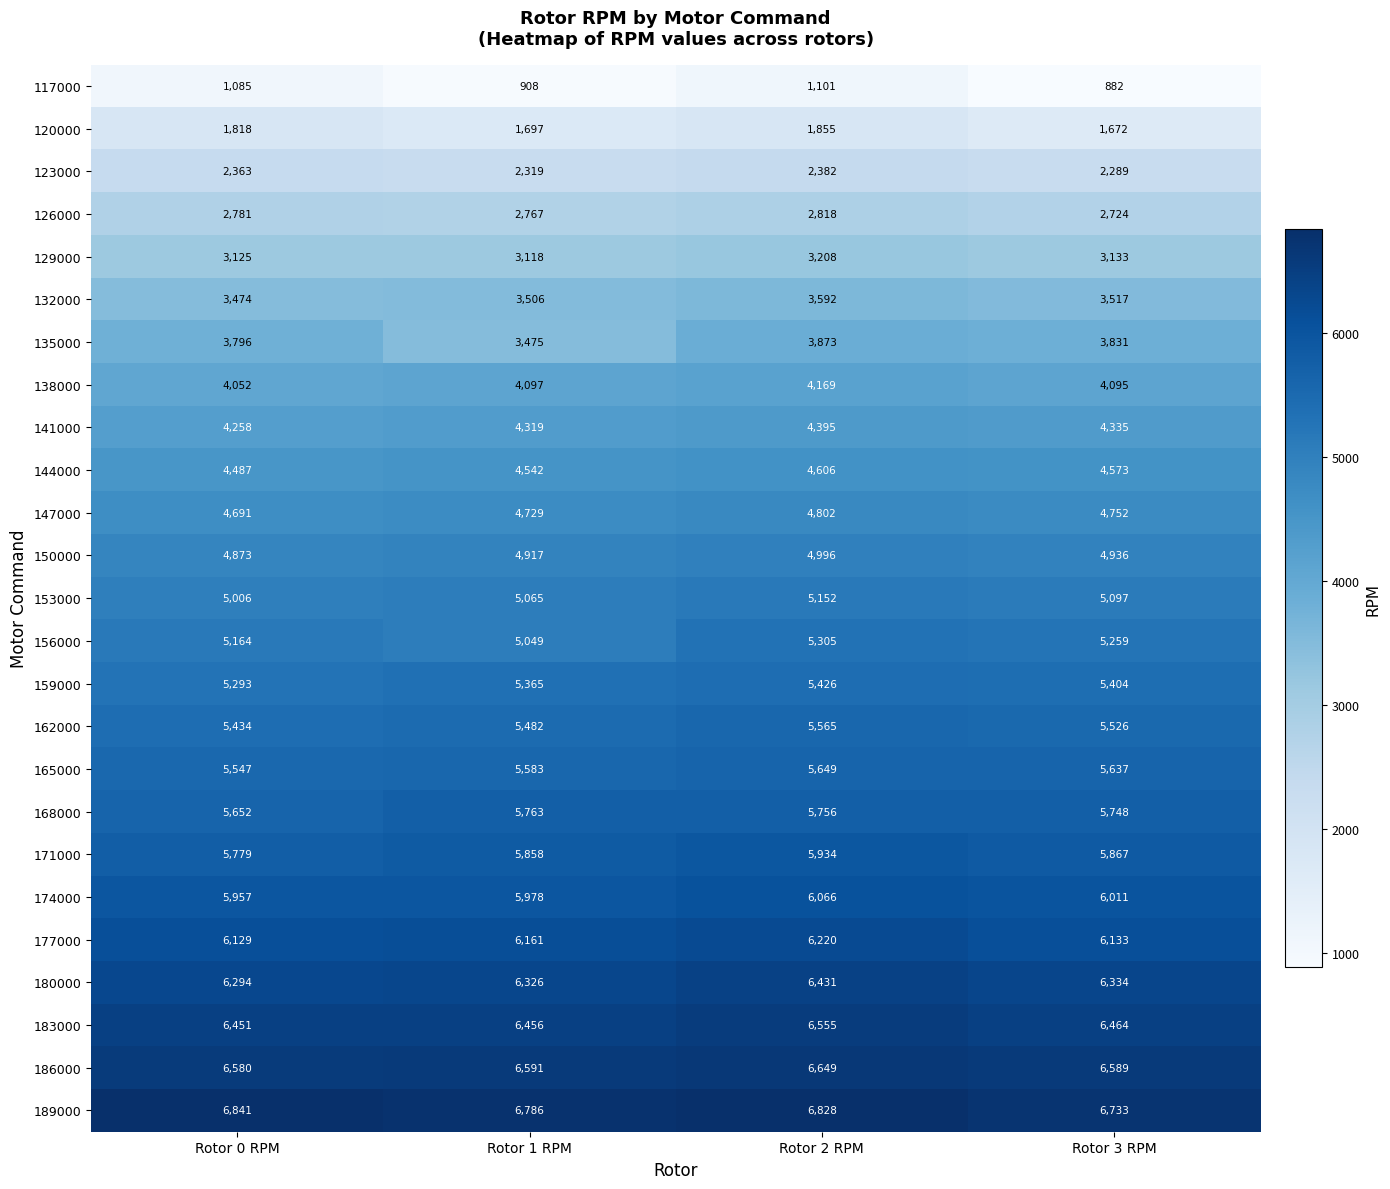

What is the sum of all 120000 values?

7042